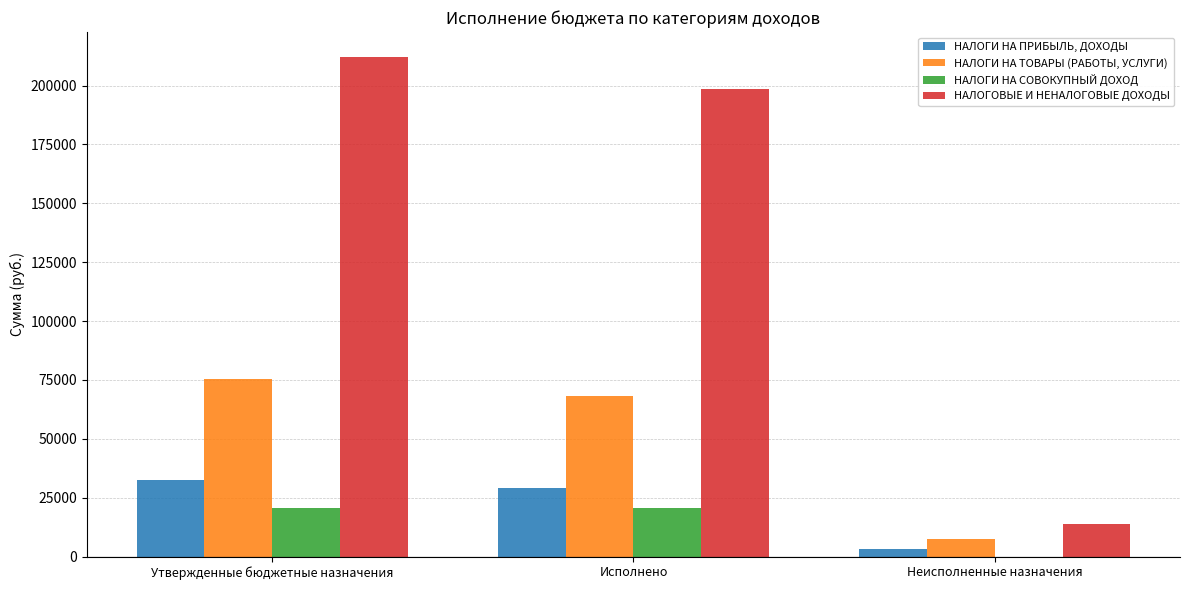

How many data points in НАЛОГОВЫЕ И НЕНАЛОГОВЫЕ ДОХОДЫ are above 198421?

2